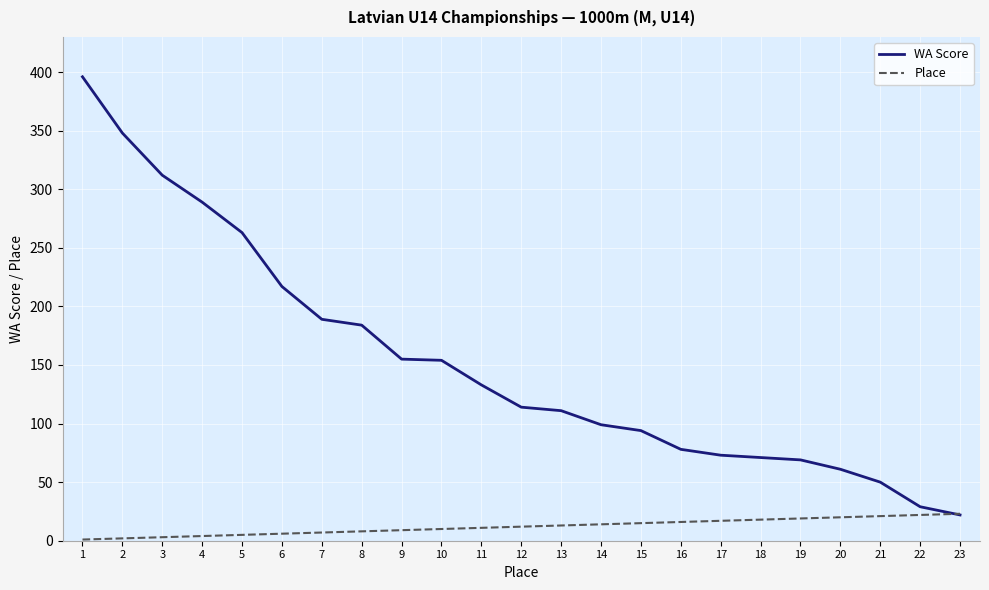

List the series in order of their peak value, highest first.

WA Score, Place